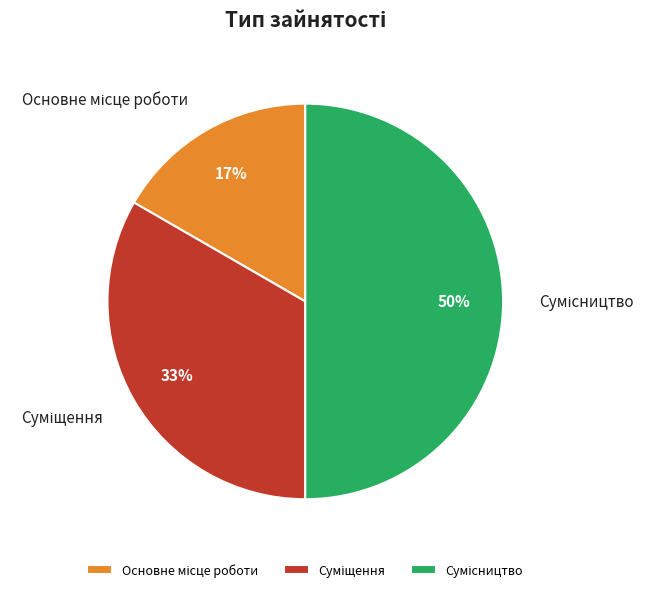

To the nearest percent, what is the average slice percentage?

33%